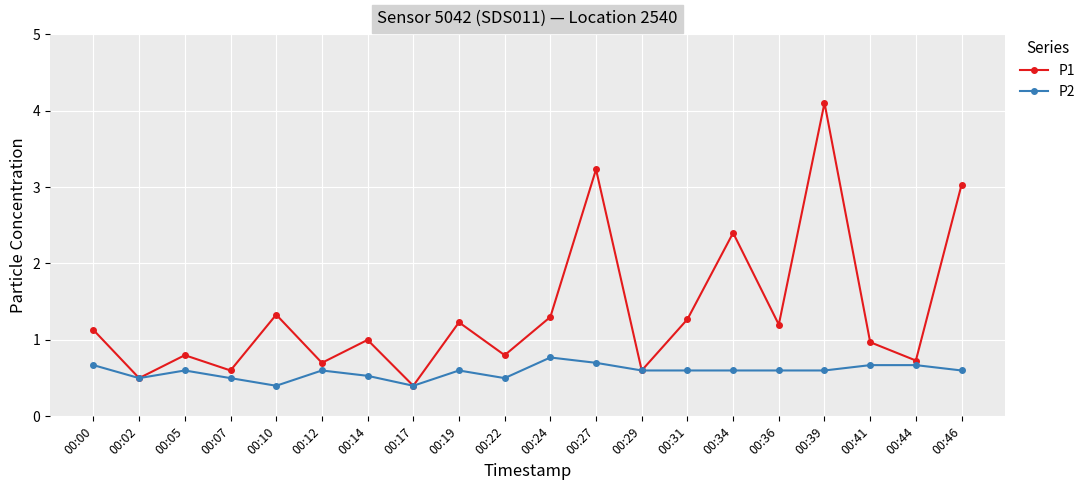

What is the sum of the P2 values at 00:02 and 00:00?

1.2